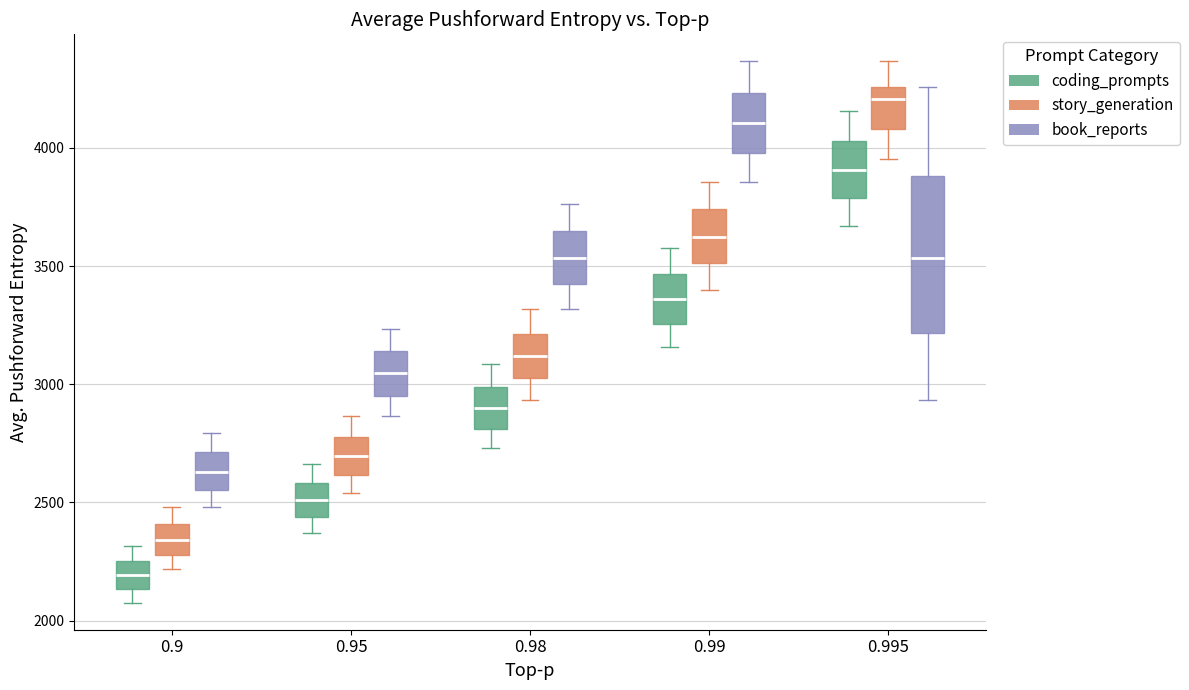

Where does the median line of the box for 0.9 (story_generation) sit on the y-axis? The values are not printed on the chart, so give them approximately, as read against the axis.

2350